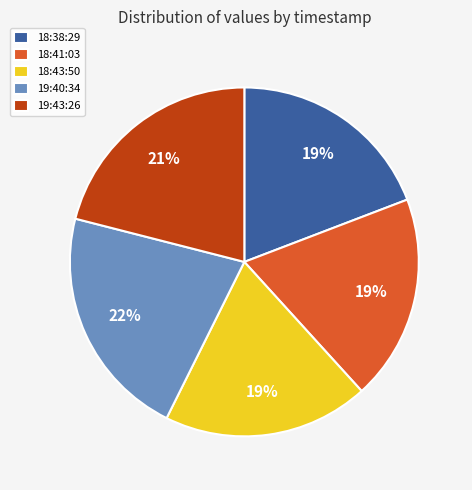

Does any single category account for the majority?

No